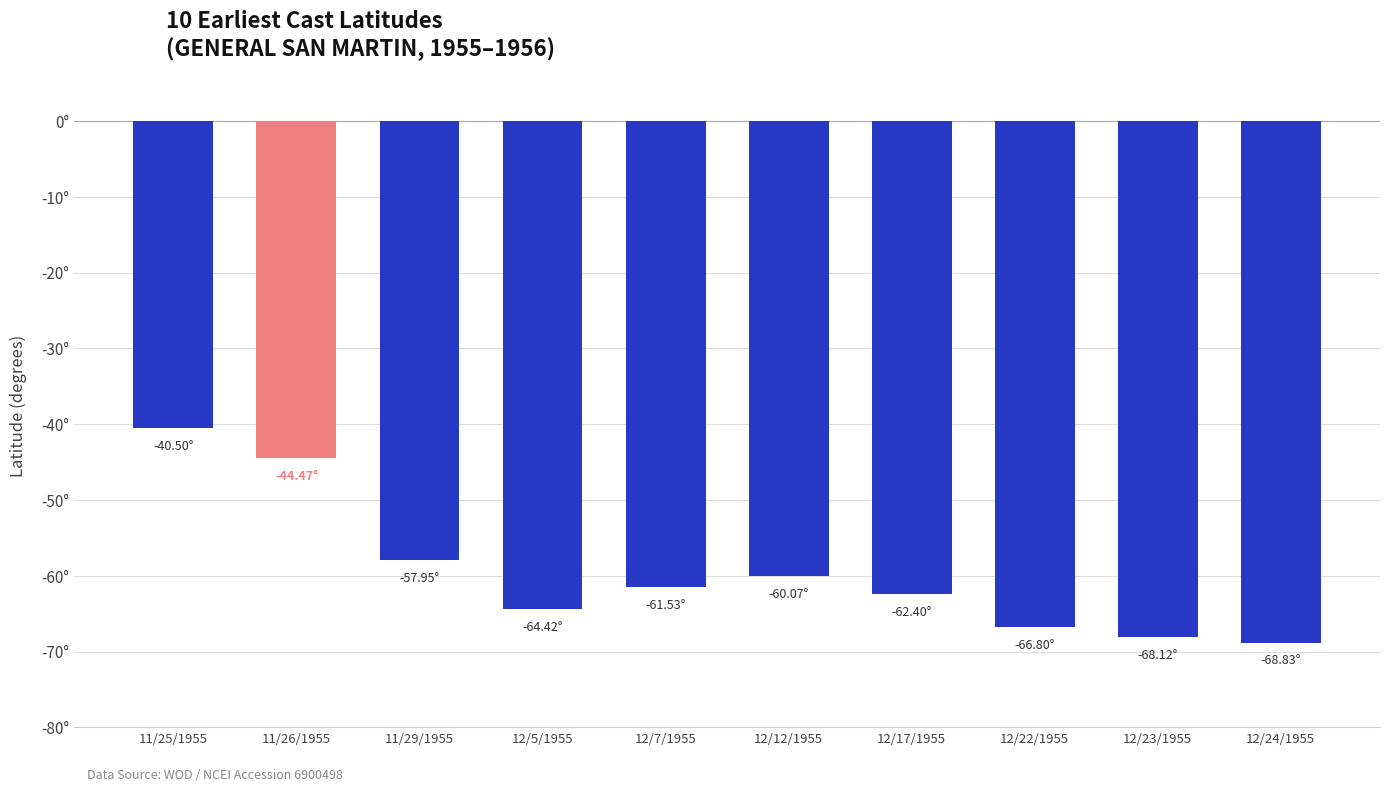

List the labels in order of value, largest first.

11/25/1955, 11/26/1955, 11/29/1955, 12/12/1955, 12/7/1955, 12/17/1955, 12/5/1955, 12/22/1955, 12/23/1955, 12/24/1955